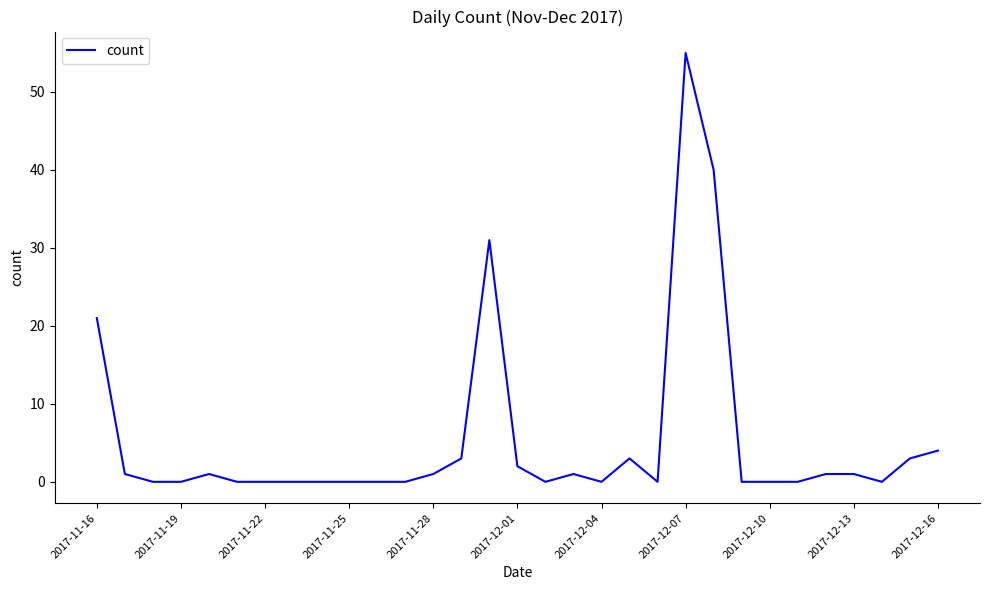

What is the greatest value displayed?

55